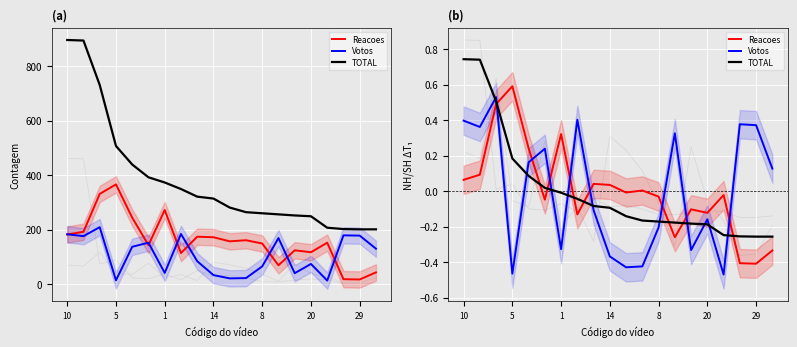

What is the value of the TOTAL point at the 16th from the left?

-0.2